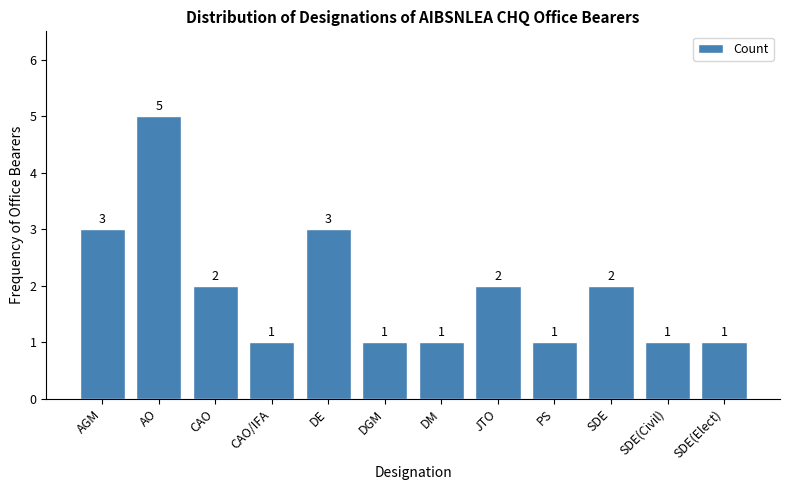

Reading left to right, extract all data points from this chart.

3	5	2	1	3	1	1	2	1	2	1	1